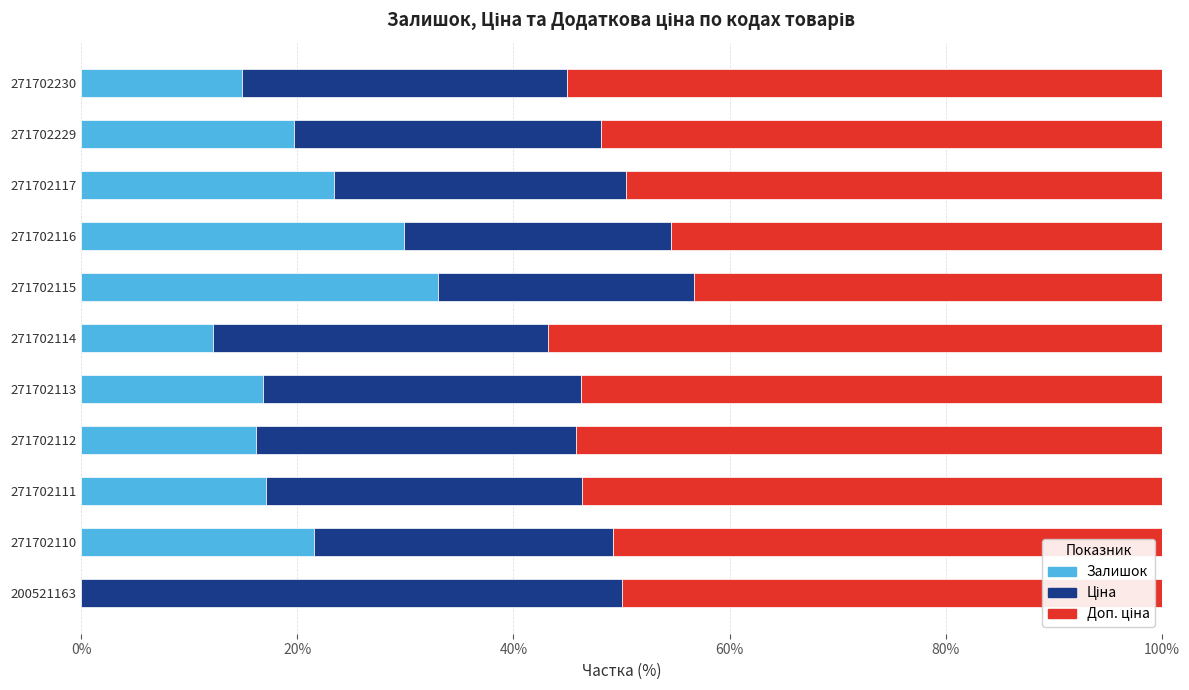

Which category has the highest value in the Залишок series?

271702115